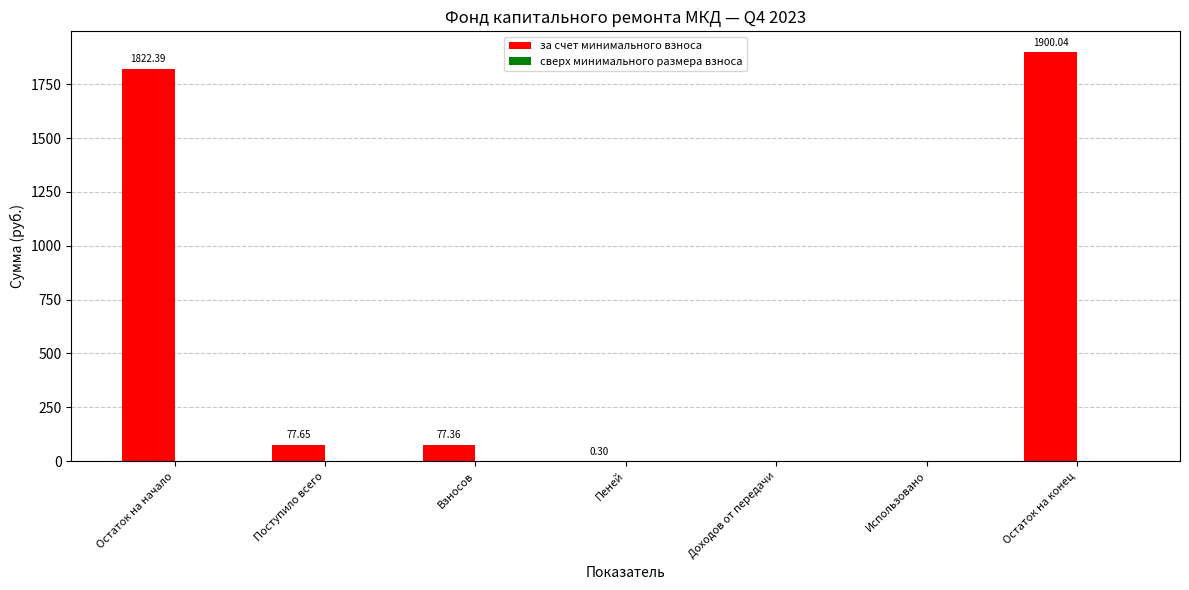

Which has a higher value, Остаток на конец or Использовано?

Остаток на конец